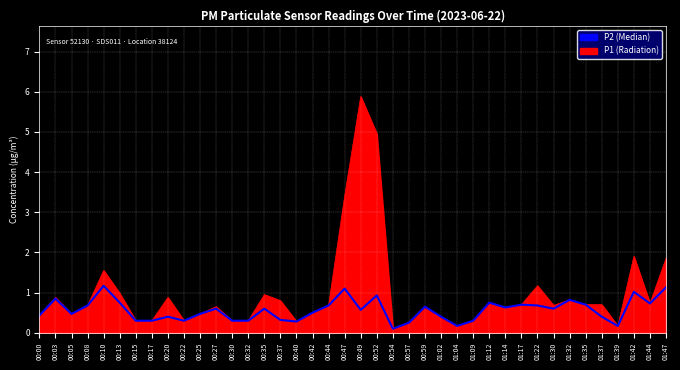

What is the difference between the highest and lowest values at 00:52?

4.0